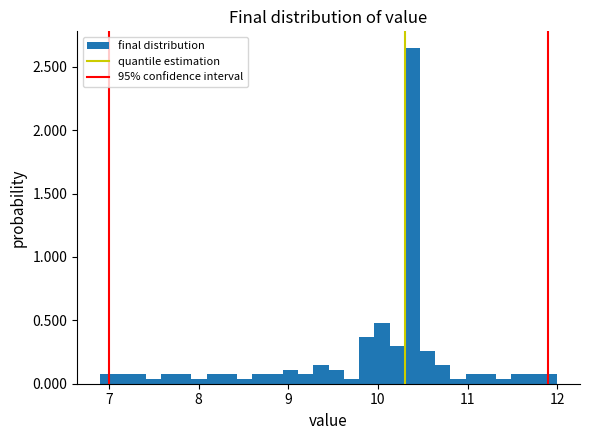

Around what value on the x-axis is the tallest bar? Give the approximate position of its centre, as read against the axis.

10.4